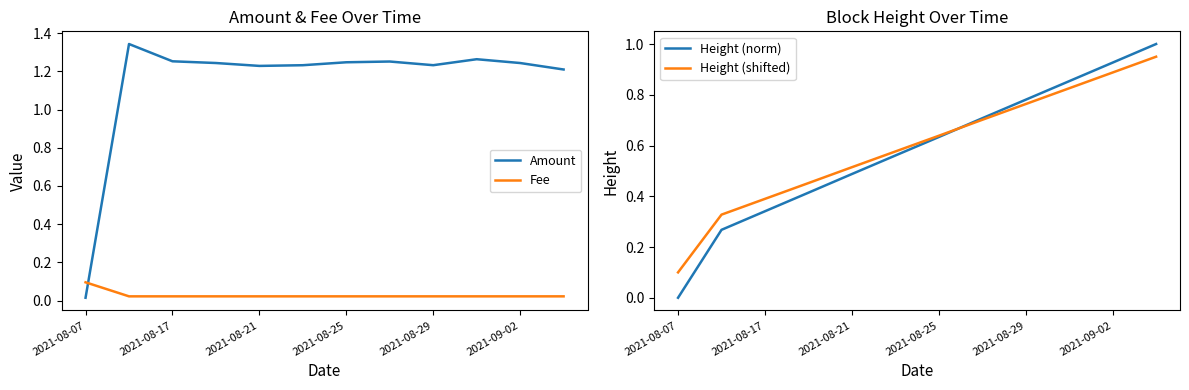

How many times do Fee and Amount cross each other?

1